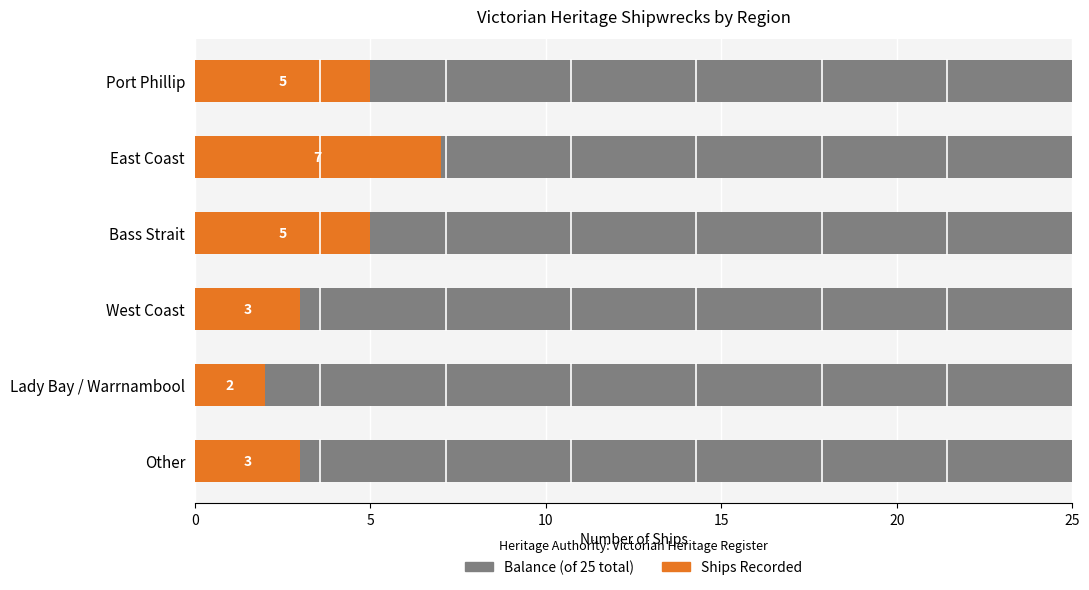

What is the total value across all series at Bass Strait?

25